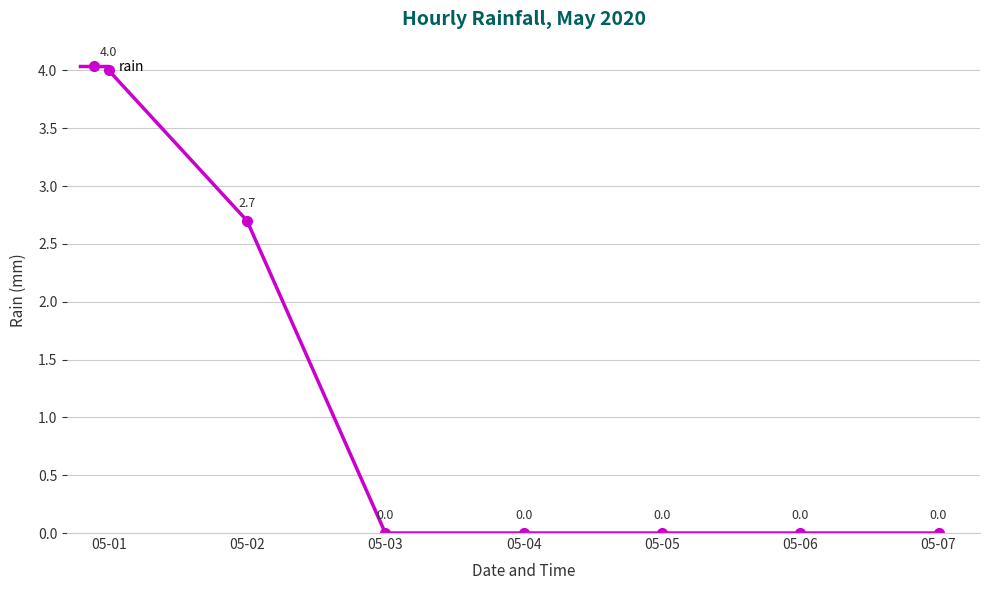

Reading left to right, what are all the values shown in this chart?

05-01=4.0	05-02=2.7	05-03=0.0	05-04=0.0	05-05=0.0	05-06=0.0	05-07=0.0